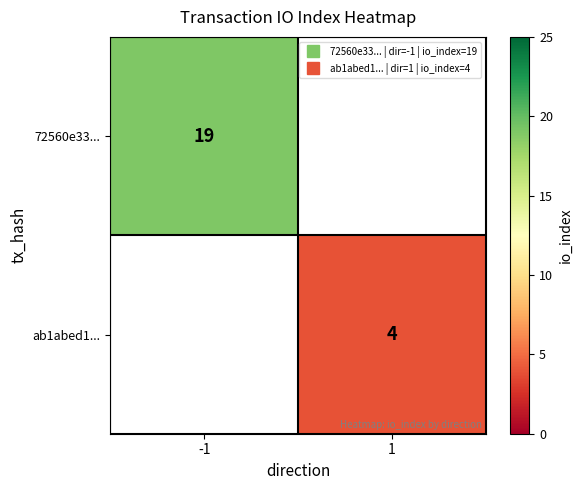

At how many categories does at least one series exceed 4?

1